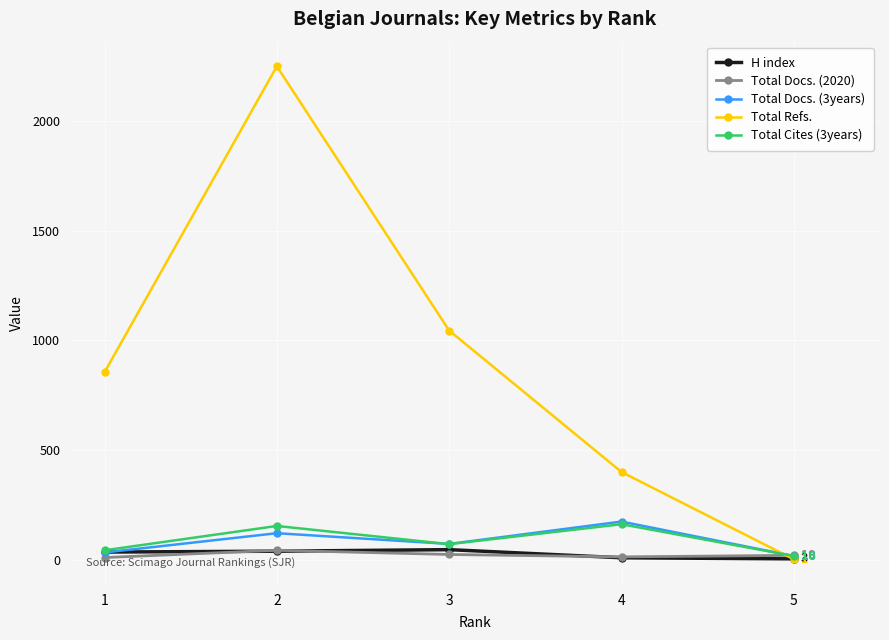

What is the lowest value of the Total Cites (3years) series?

16